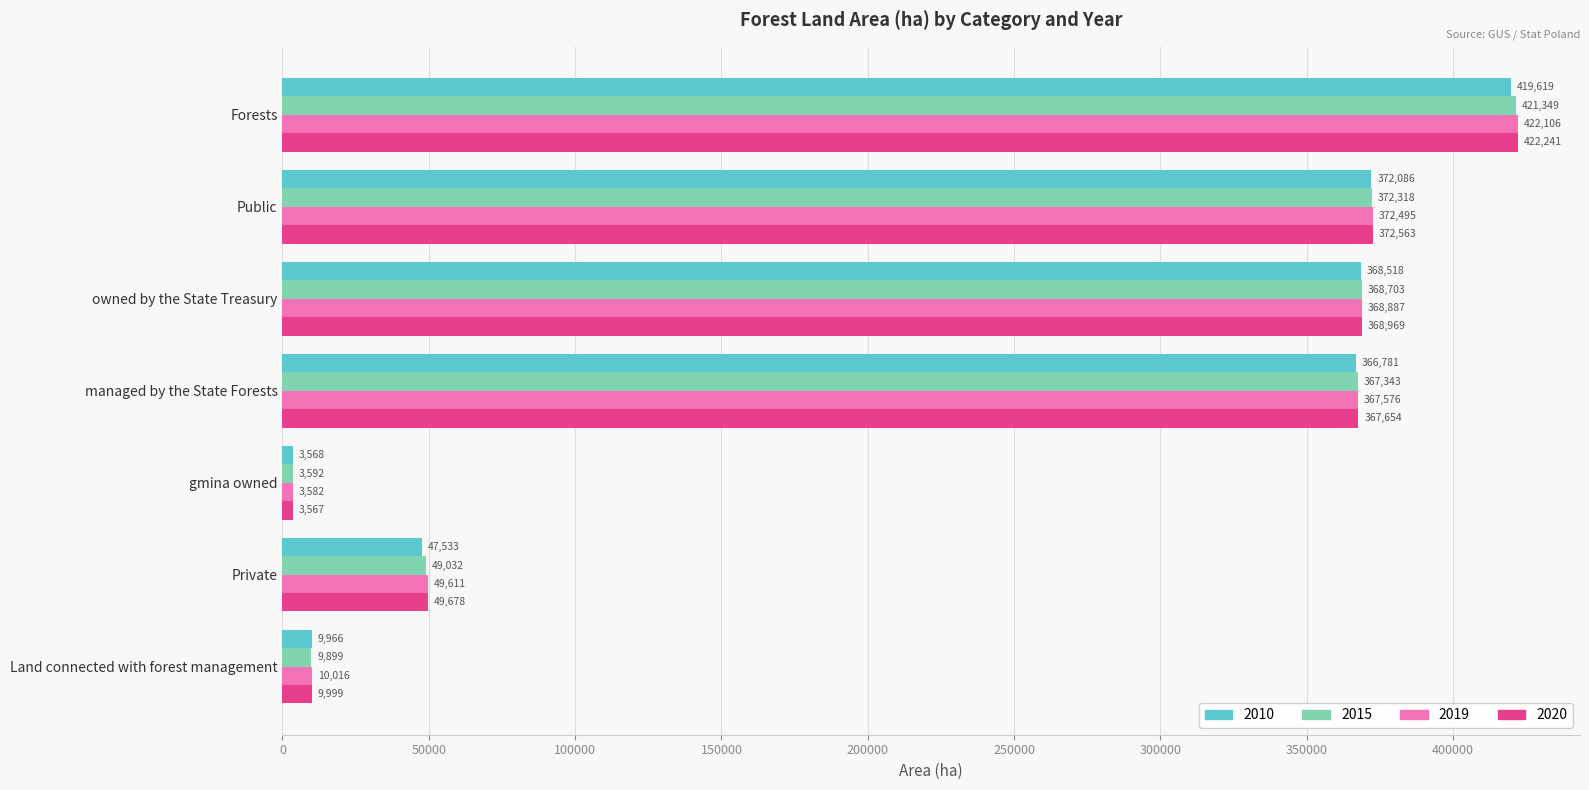

Which series has the widest spread of values?

2020